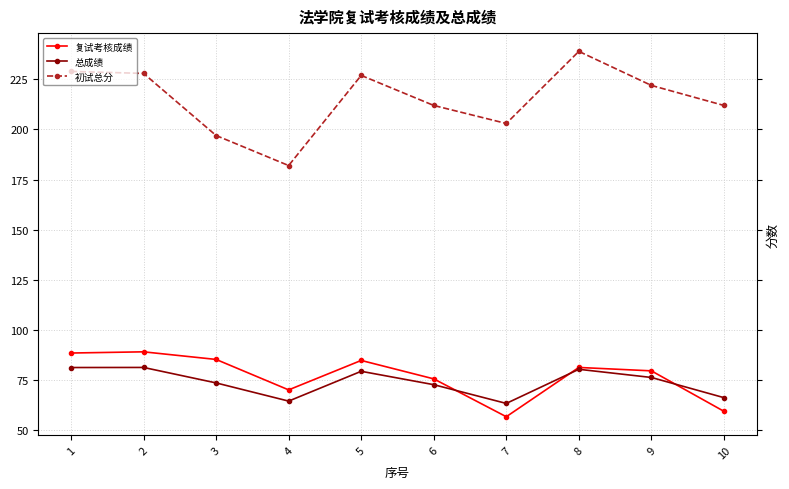

What is the greatest value displayed?

239.0